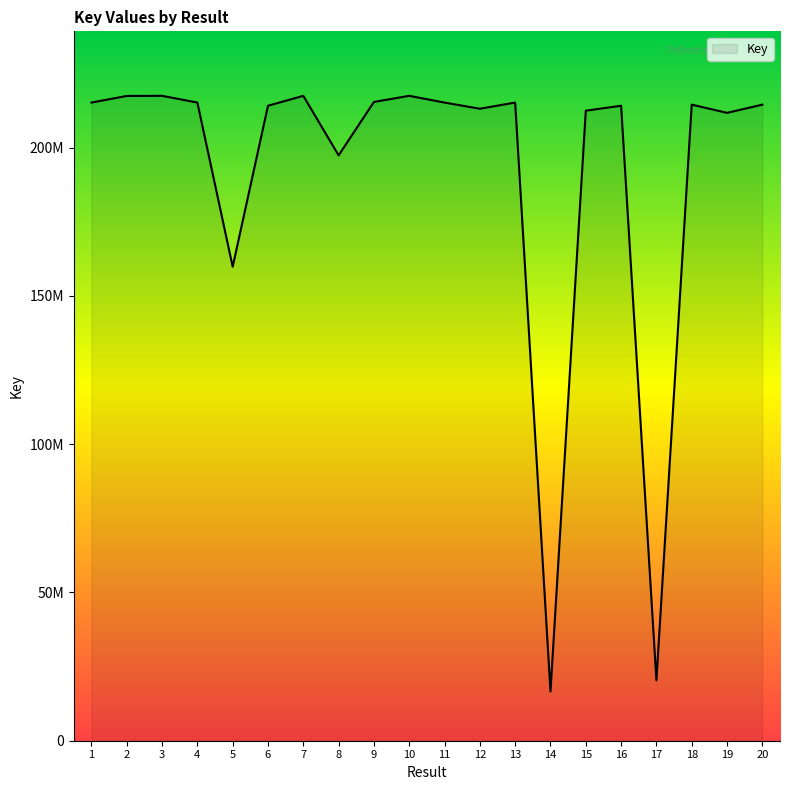

Does the chart have visible grid lines?

No